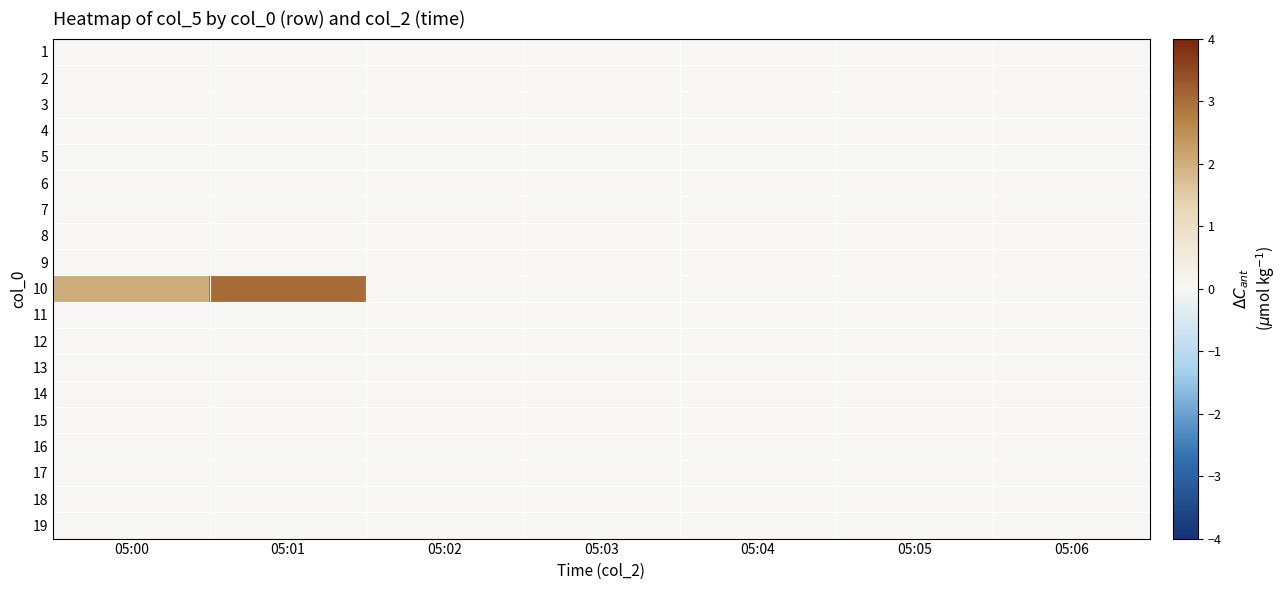

Which category has the lowest value across all series?

05:00